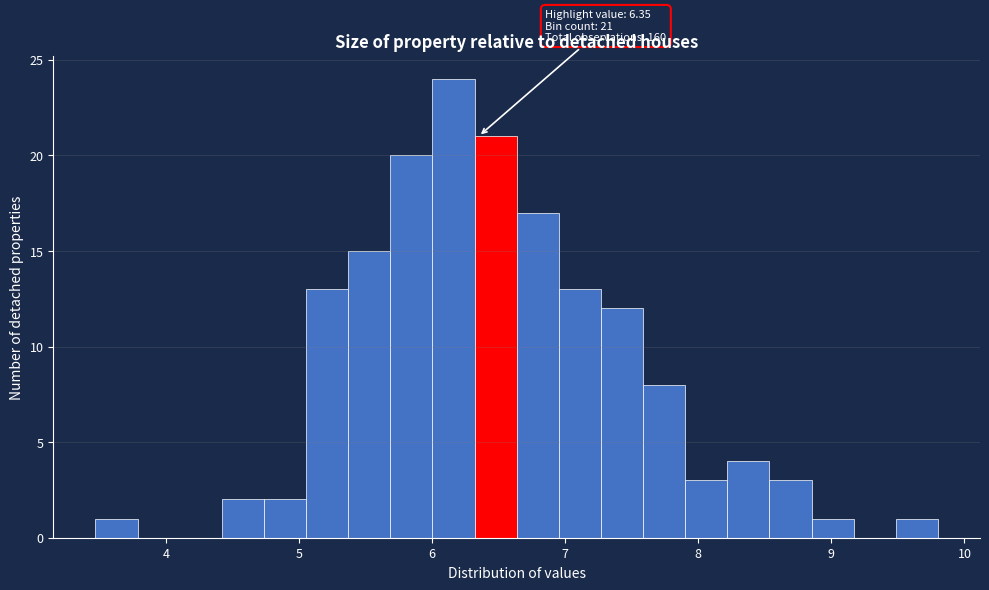

Around what value on the x-axis is the tallest bar? Give the approximate position of its centre, as read against the axis.

6.2